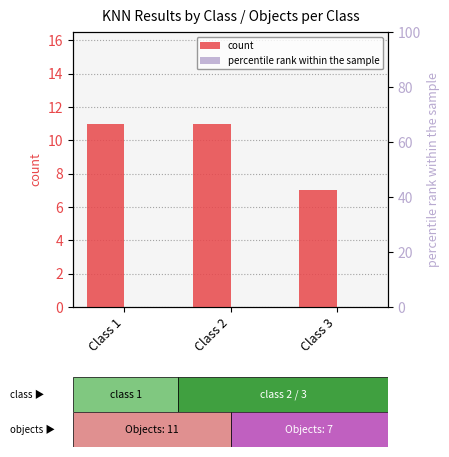

At which category is the sum across all series the highest?

Class 1